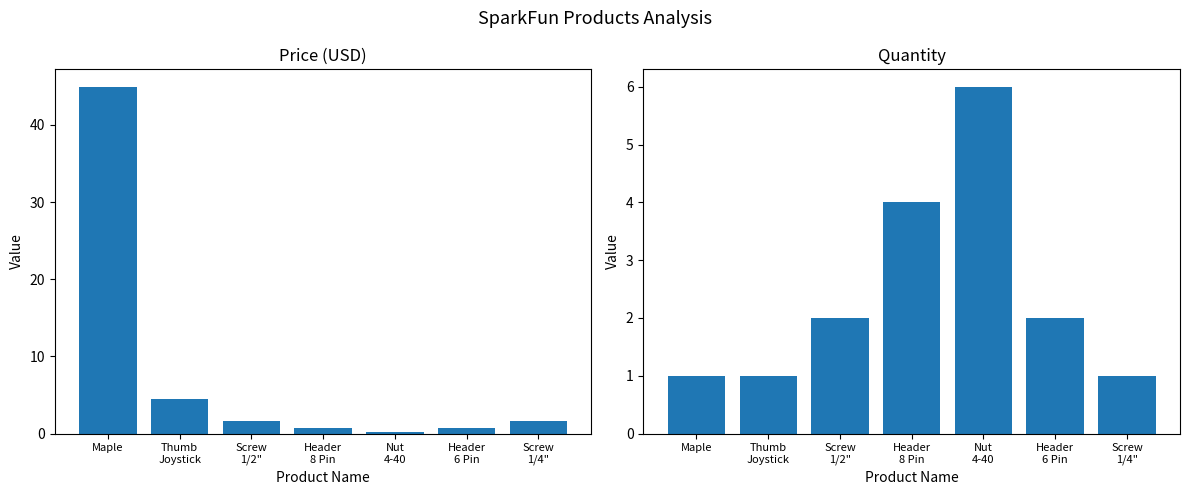

How many groups of bars are there?

7